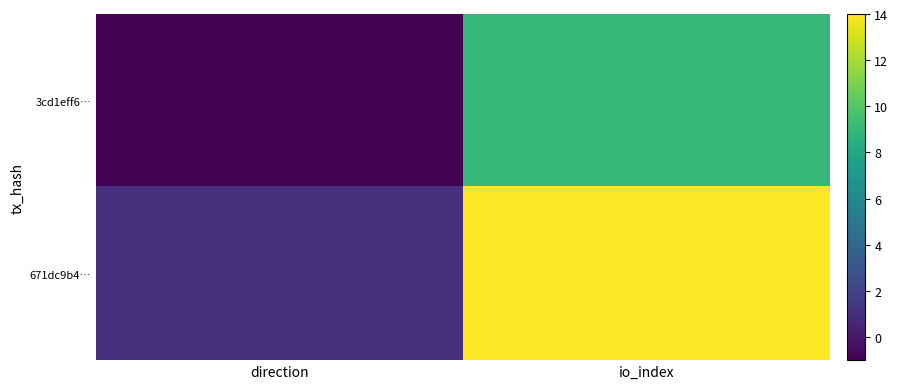

Reading right to left, extract all data points from this chart.

3cd1eff6…: io_index=9	direction=-1
671dc9b4…: io_index=14	direction=1